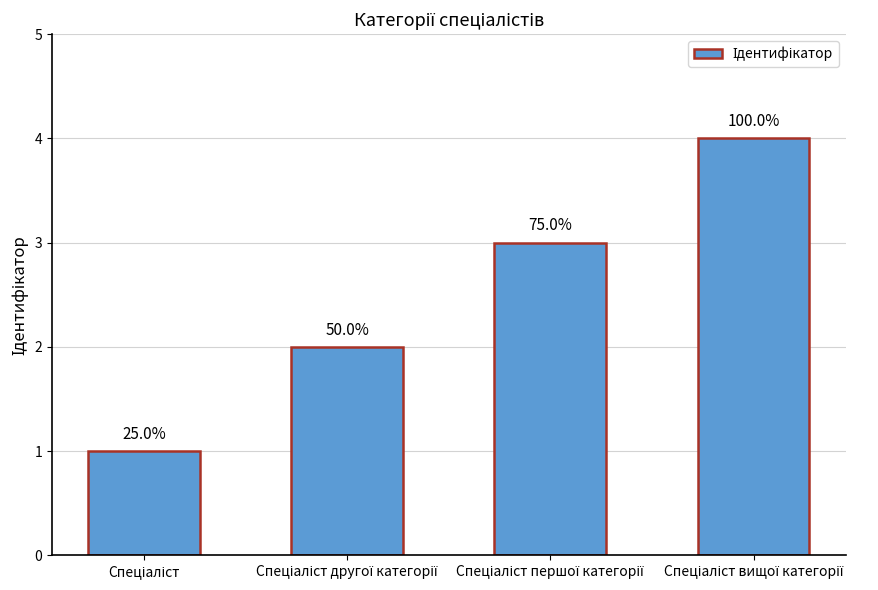

The value at Спеціаліст другої категорії is 3. True or false?

False